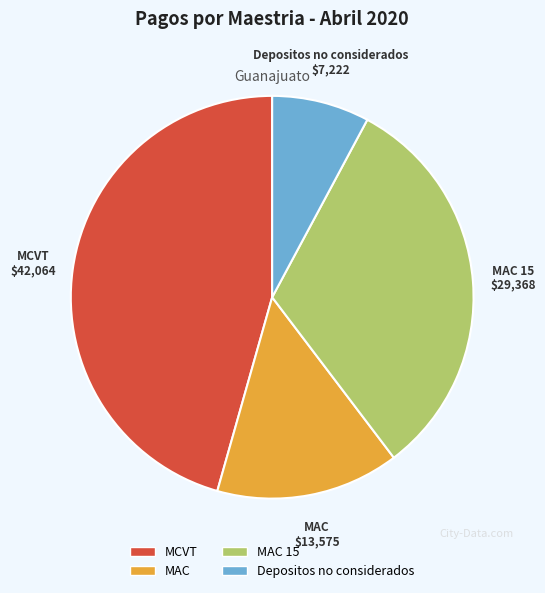

Which category has the biggest portion of the pie?

MCVT